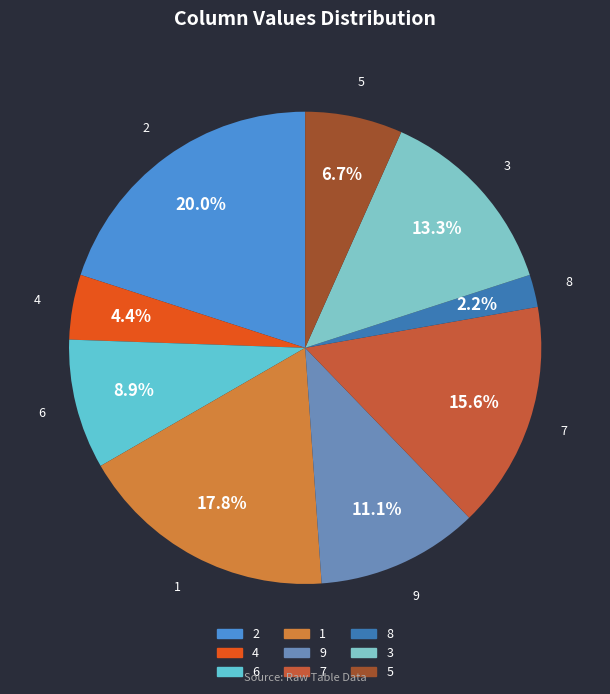

Which category has the biggest portion of the pie?

2